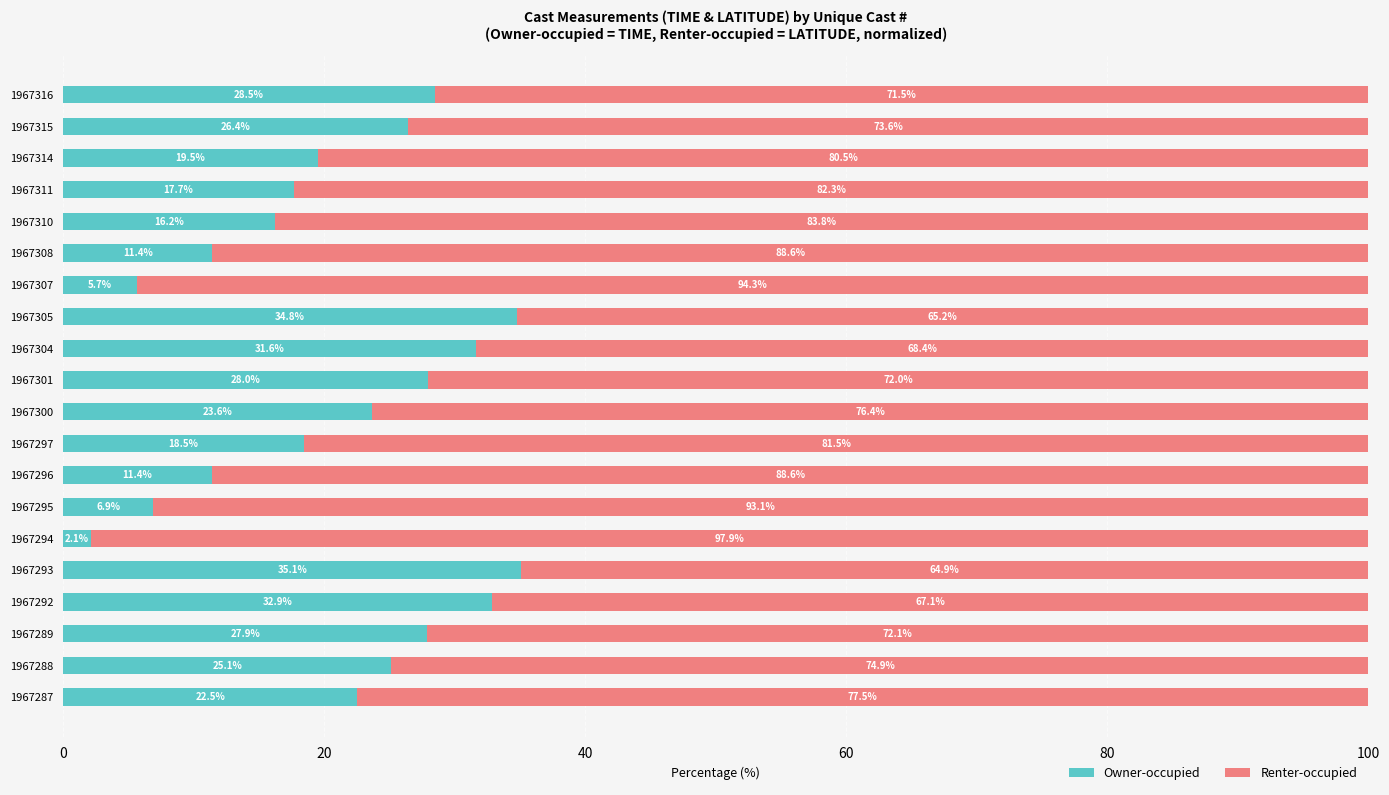

What is the difference between the maximum and minimum values in the Owner-occupied series?

33.0